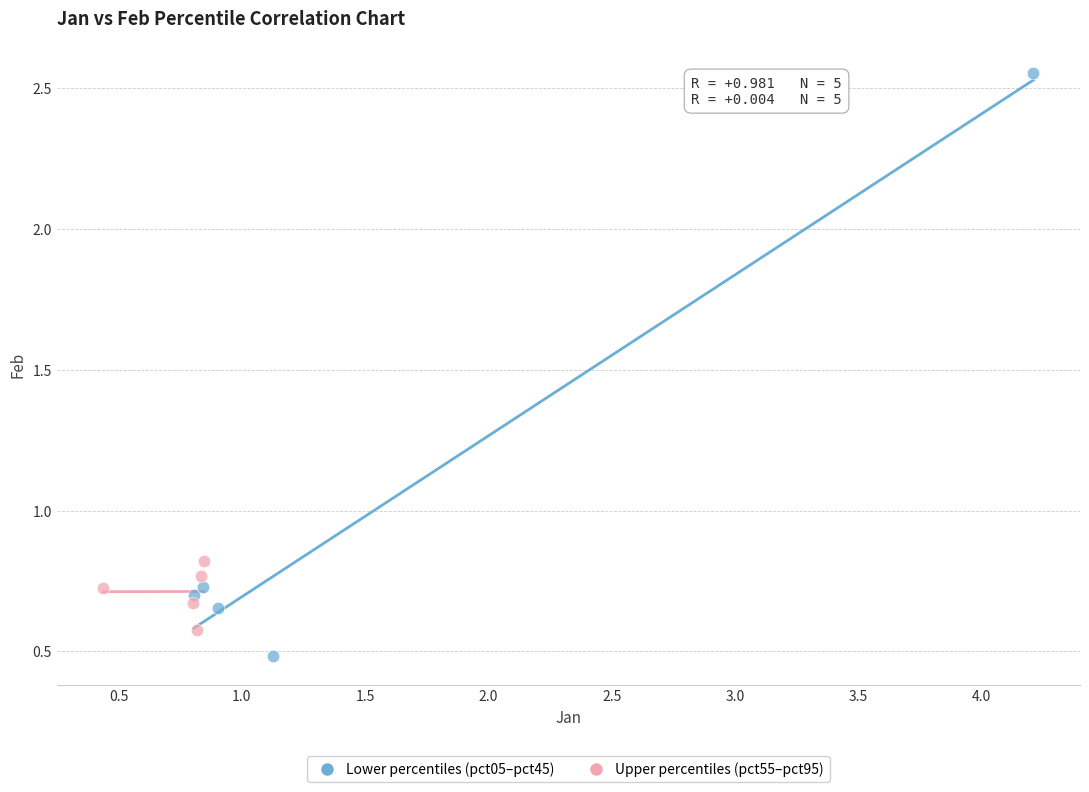

Which series contains the highest Y value?

Lower percentiles (pct05–pct45)